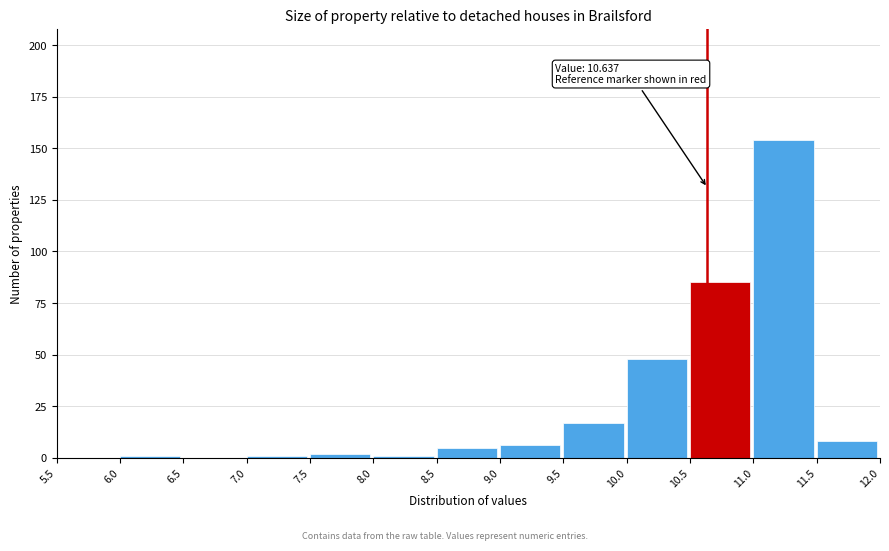

Over which range of the x-axis is the bar tallest?

11.0 to 11.5